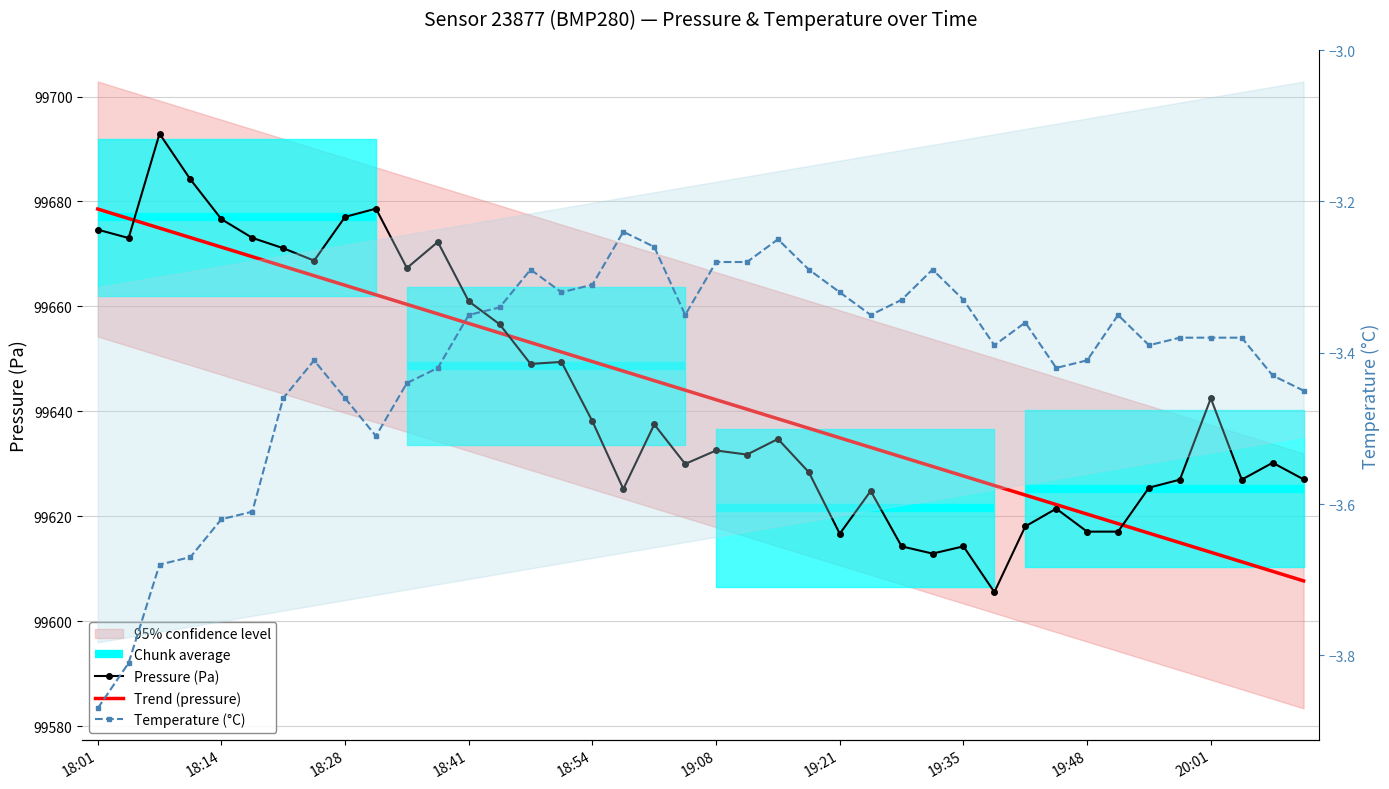

What is the maximum value for temperature?

-3.2